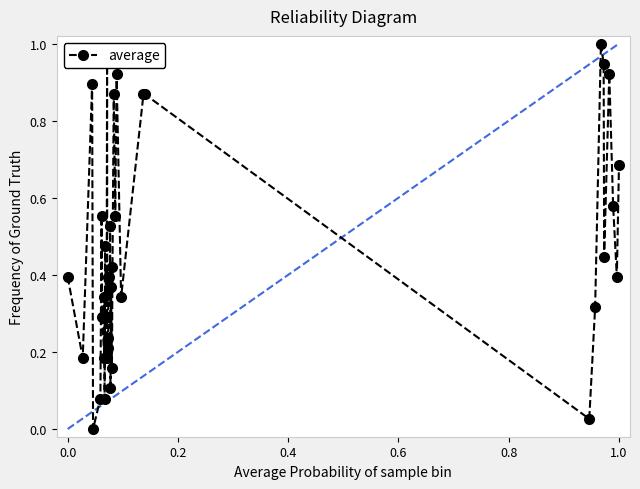

How many interior local valleys (lower than both neighbors) does the data have?

14